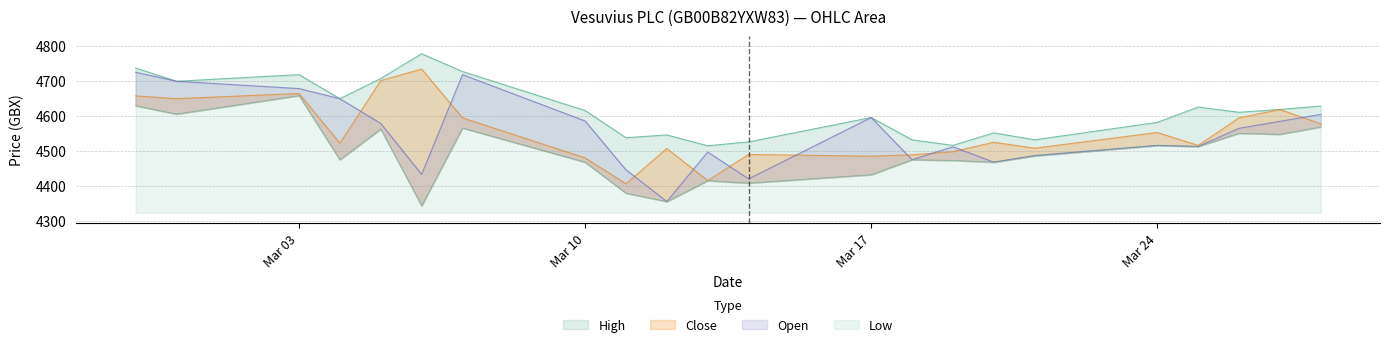

True or false: Open has more than 2 interior local peaks.

True